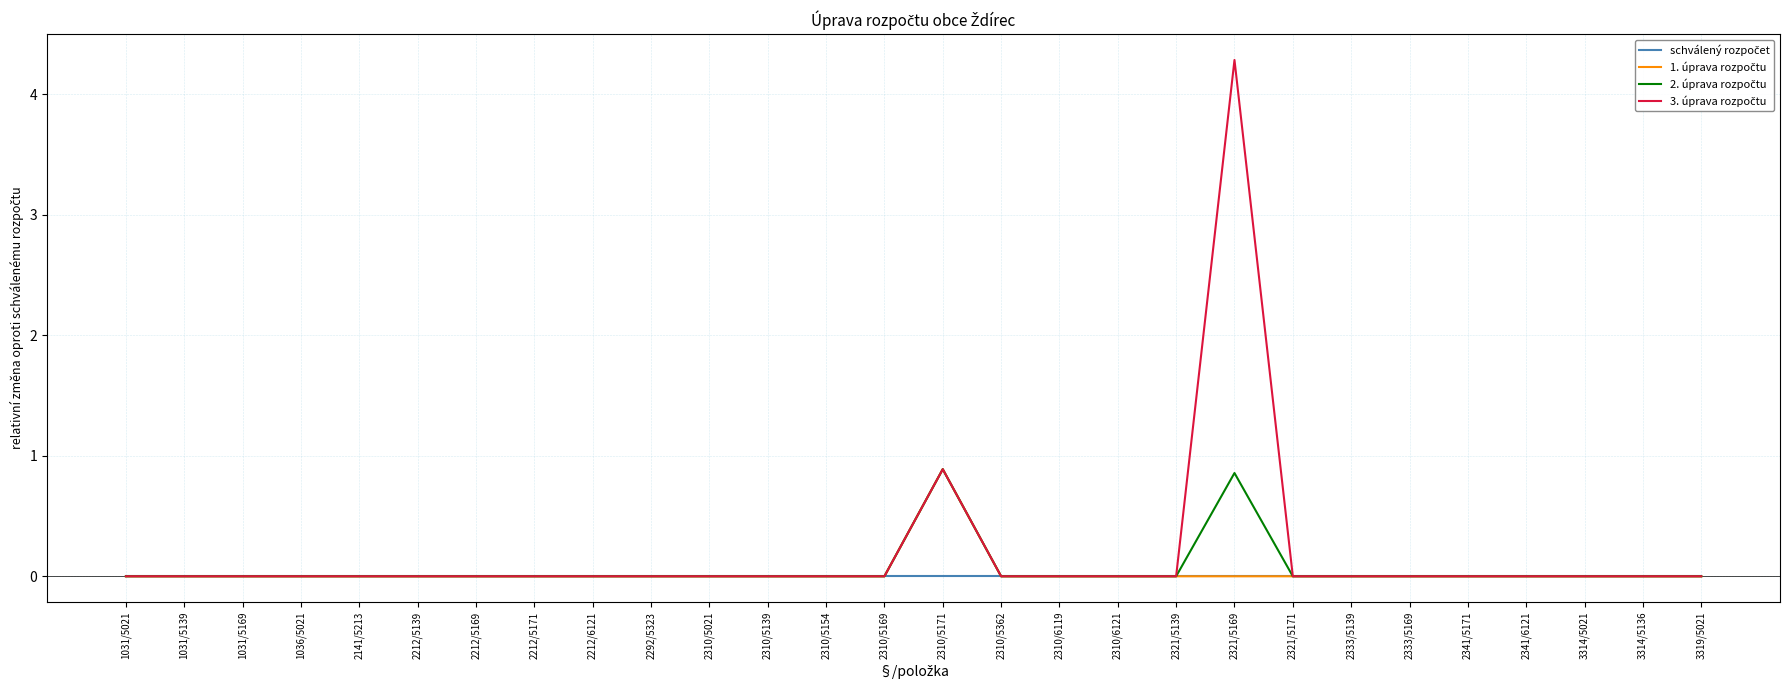

What is the greatest value displayed?

4.3